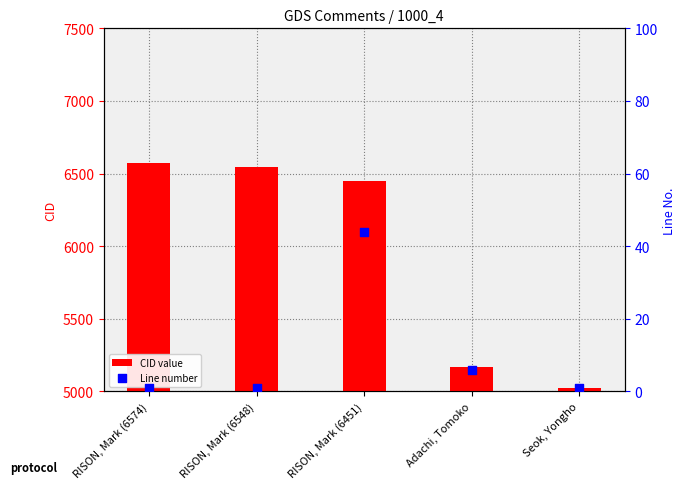

Which series has the largest total across all categories?

CID value